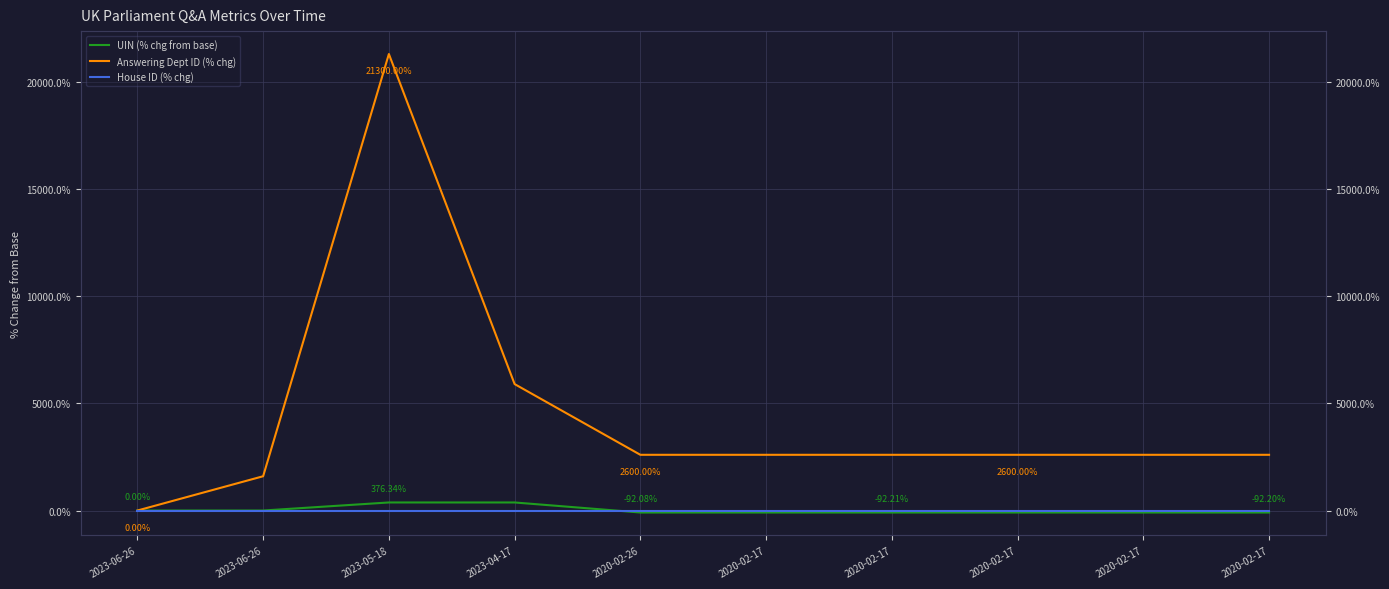

At which category is the sum across all series the highest?

2023-05-18